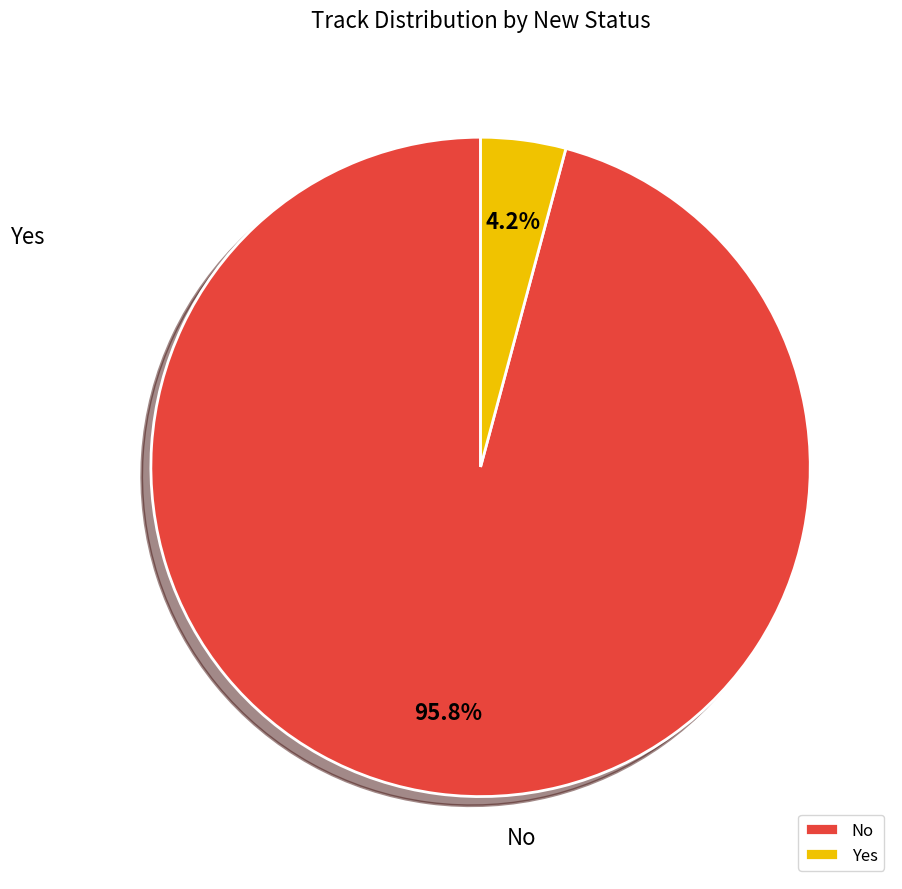

Which slice is the smallest?

Yes